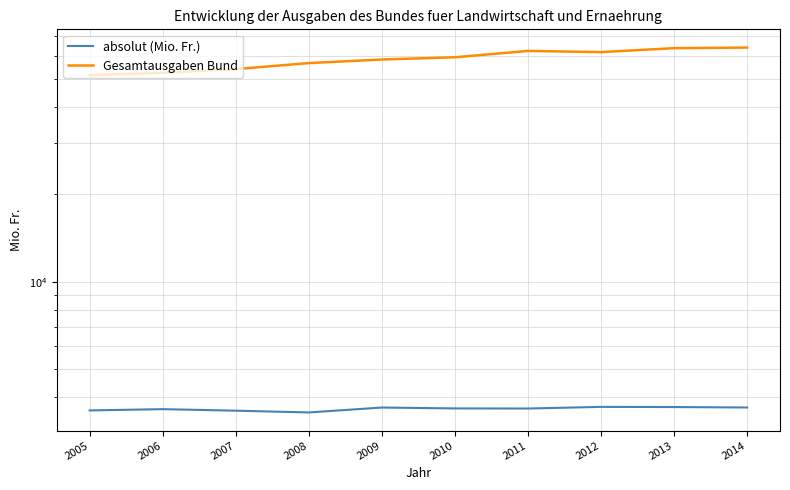

Does the chart have visible grid lines?

Yes